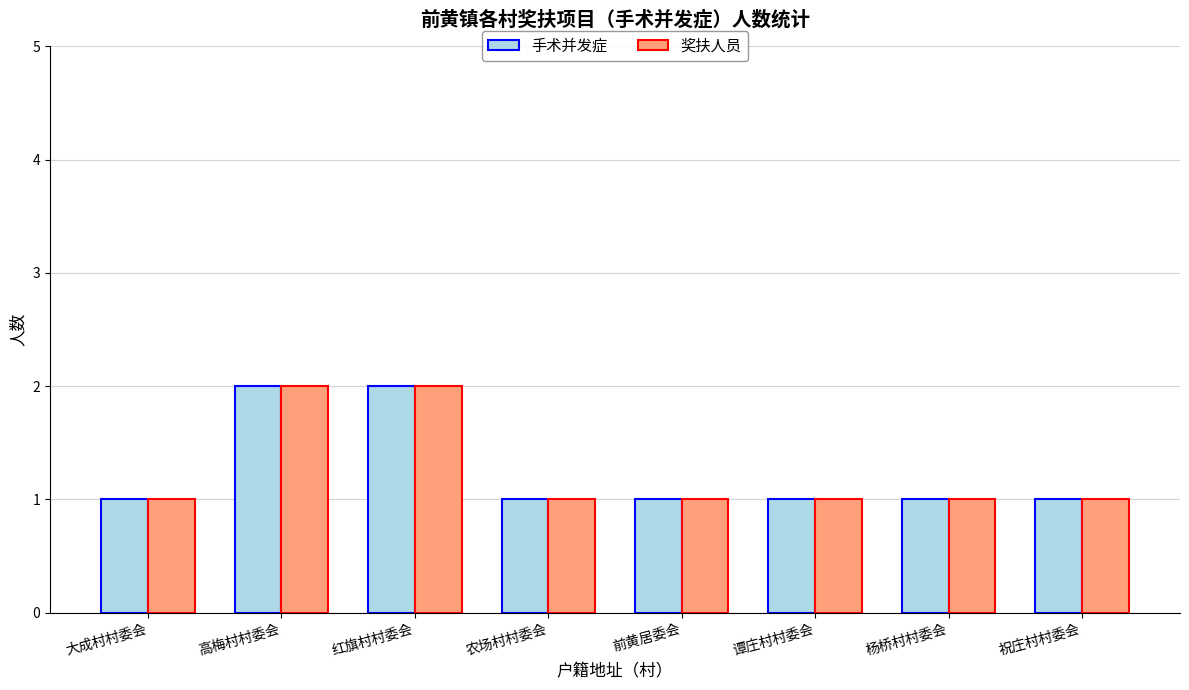

What is the sum of the 奖扶人员 values at 谭庄村村委会 and 农场村村委会?

2